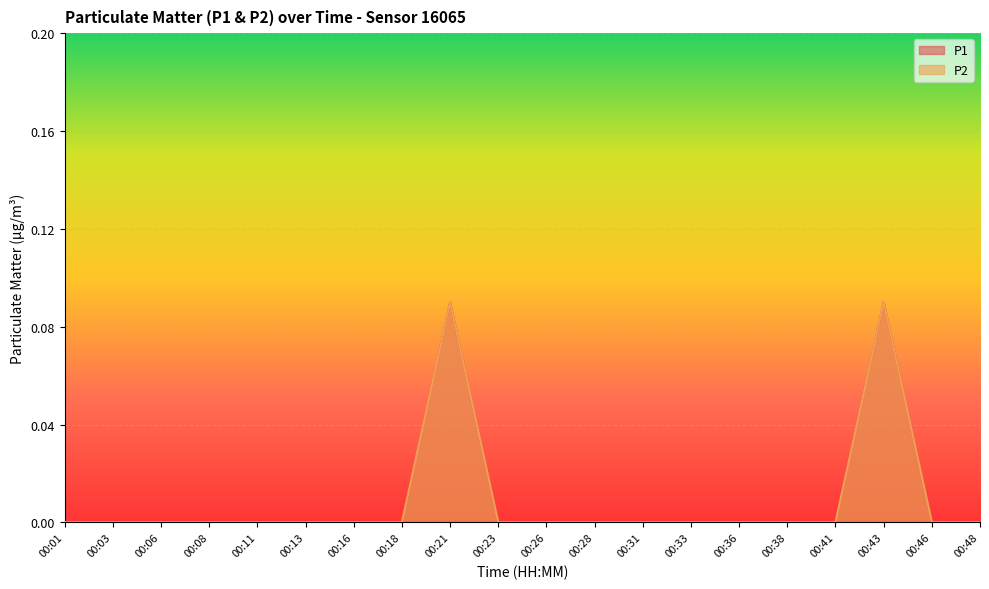

Reading left to right, transcribe all the data shown in this chart.

P1: 00:01=0.0	00:03=0.0	00:06=0.0	00:08=0.0	00:11=0.0	00:13=0.0	00:16=0.0	00:18=0.0	00:21=0.5	00:23=0.0	00:26=0.0	00:28=0.0	00:31=0.0	00:33=0.0	00:36=0.0	00:38=0.0	00:41=0.0	00:43=0.5	00:46=0.0	00:48=0.0
P2: 00:01=0.0	00:03=0.0	00:06=0.0	00:08=0.0	00:11=0.0	00:13=0.0	00:16=0.0	00:18=0.0	00:21=0.5	00:23=0.0	00:26=0.0	00:28=0.0	00:31=0.0	00:33=0.0	00:36=0.0	00:38=0.0	00:41=0.0	00:43=0.5	00:46=0.0	00:48=0.0